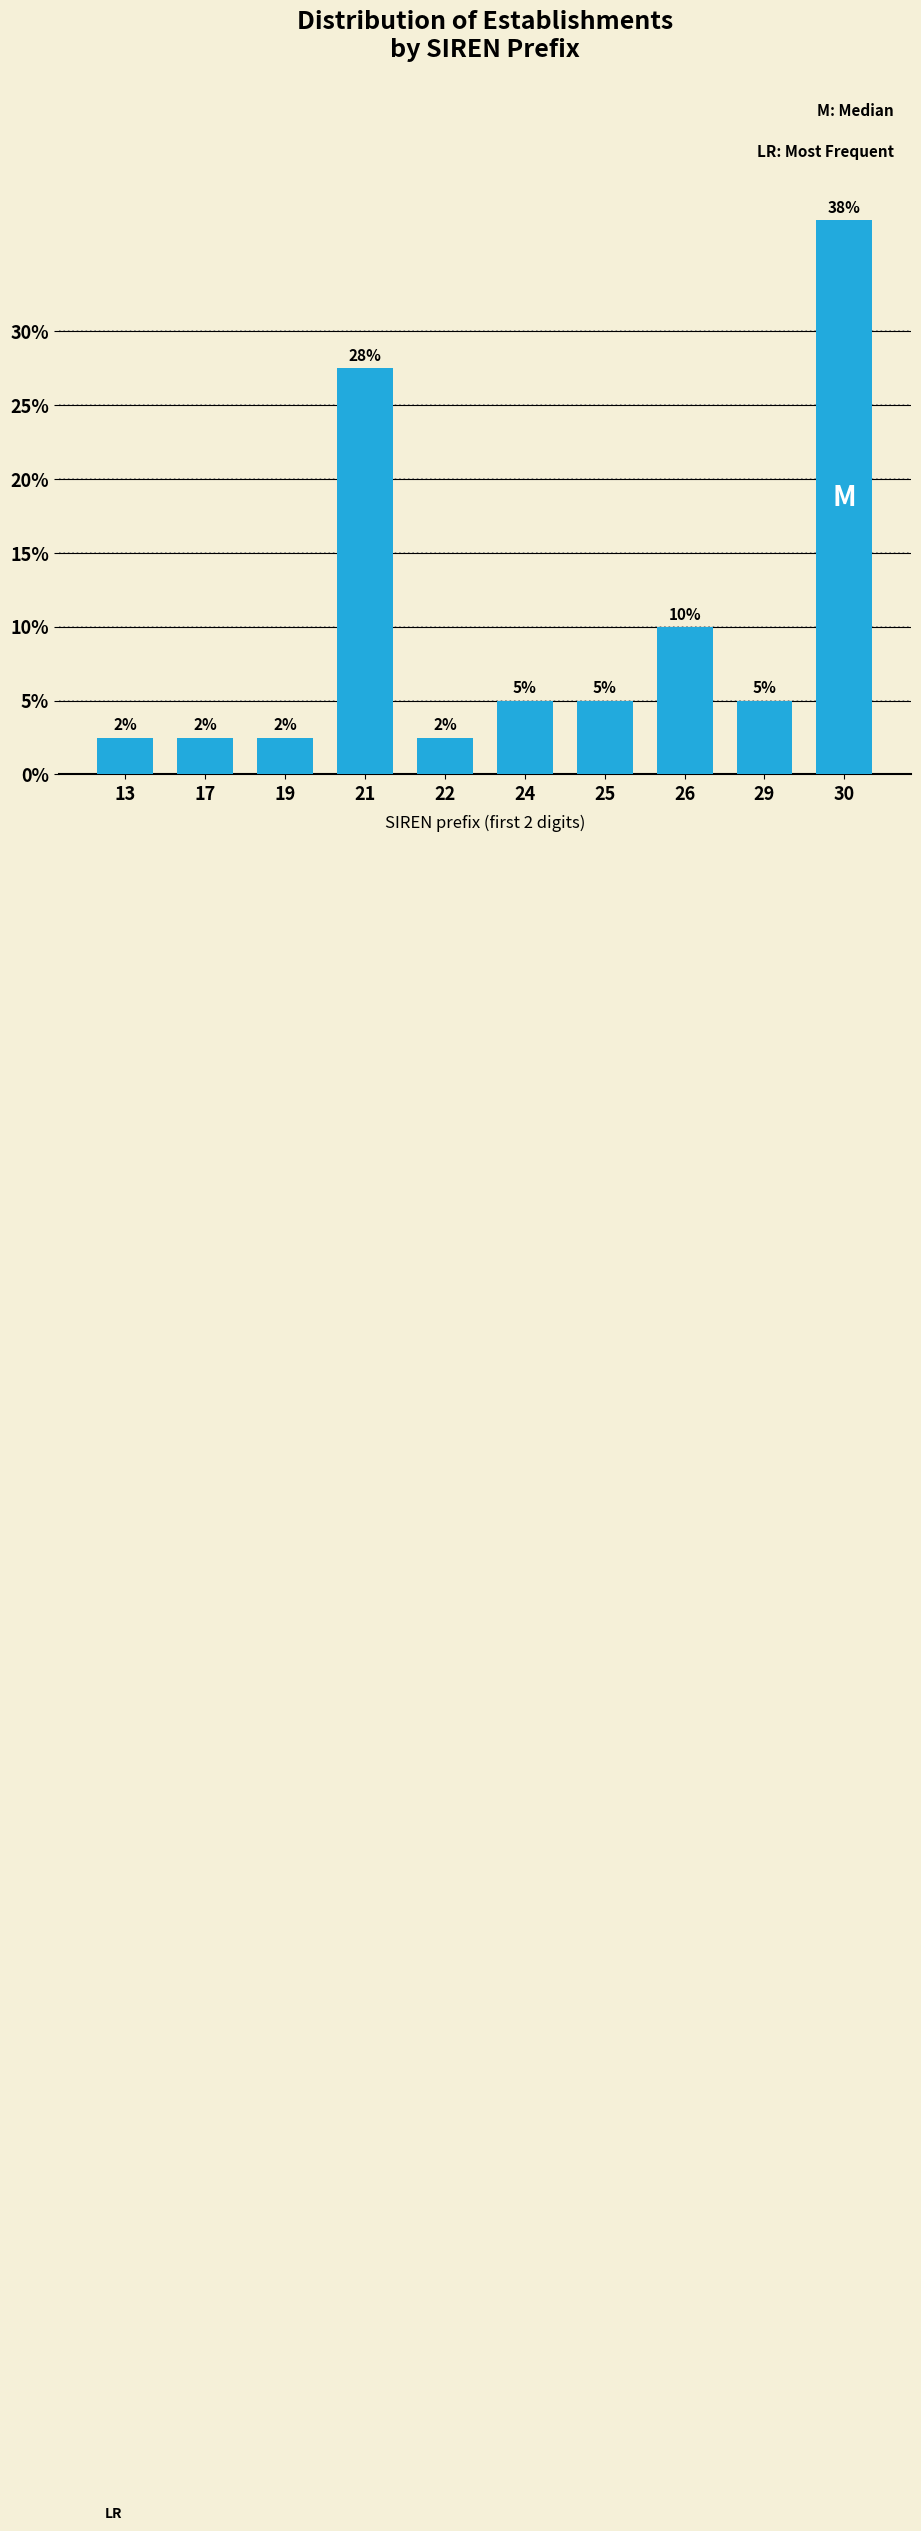

How many bars are there in total?

10